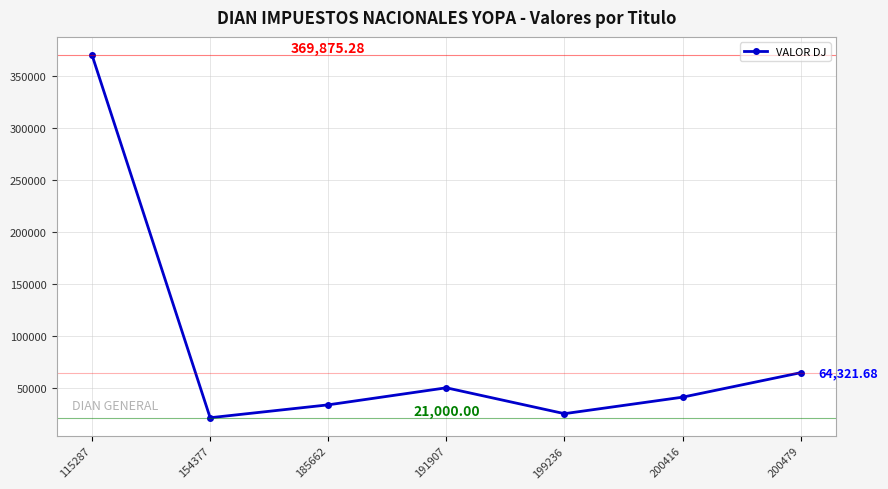

Where is the data nearest to the value 195437?

200479